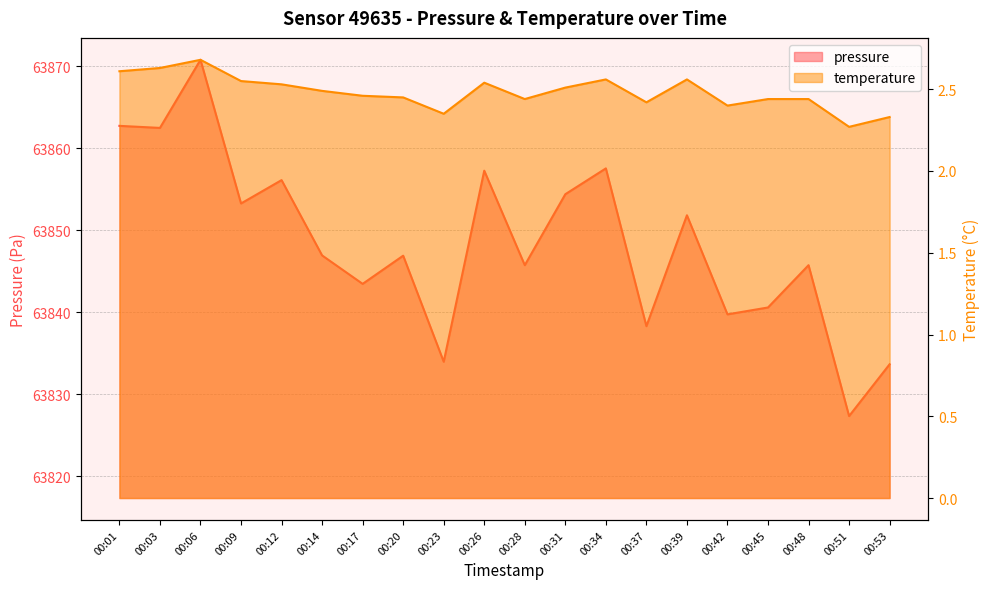

What is the sum of the temperature values at 00:45 and 00:31?

4.9